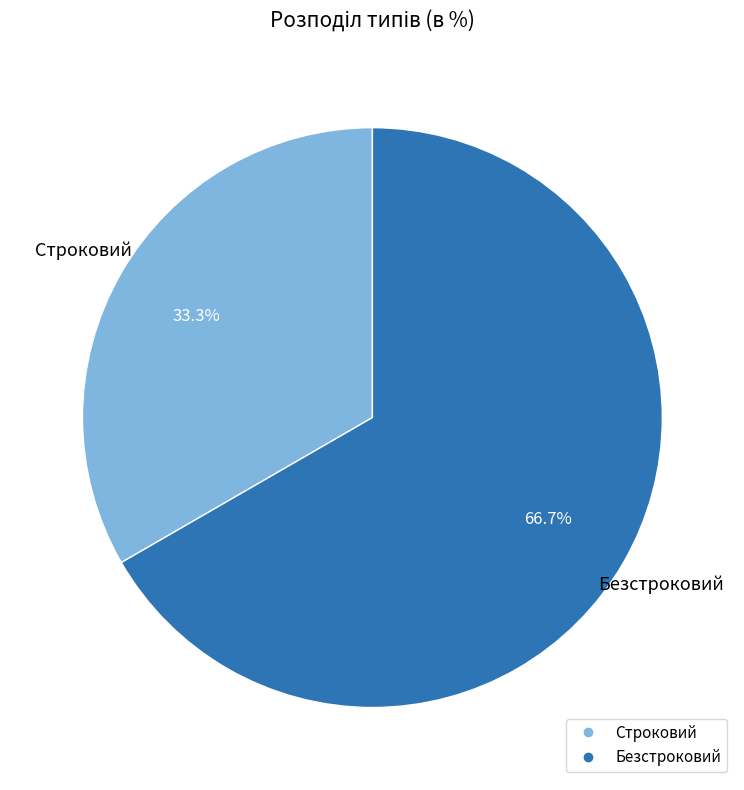

Rank the categories by value from lowest to highest.

Строковий, Безстроковий